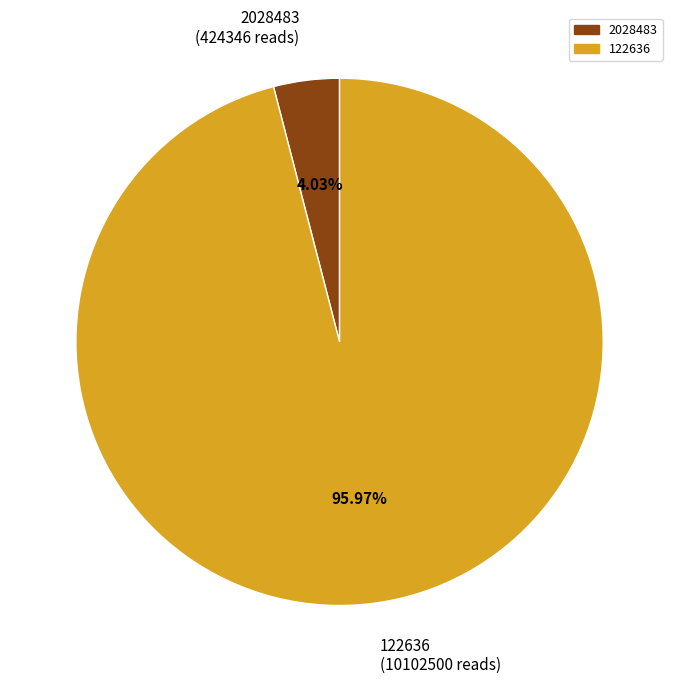

What is the largest slice in the pie chart?

122636